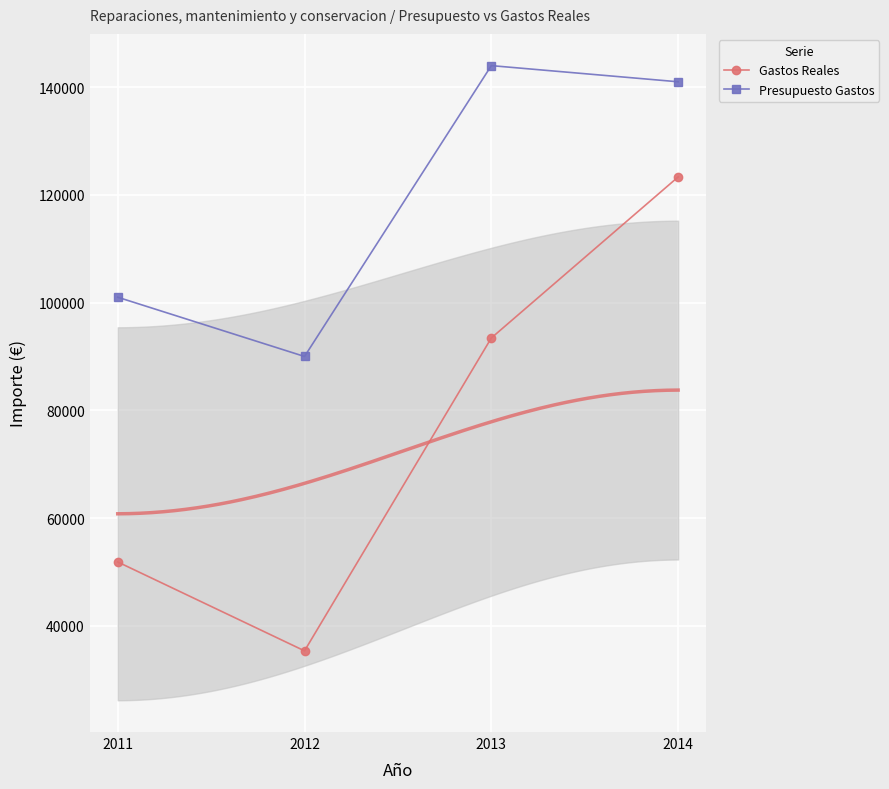

Reading right to left, what are all the values shown in this chart?

Gastos Reales: 2014=123329.6	2013=93432.9	2012=35344.2	2011=51850.3
Presupuesto Gastos: 2014=141000.0	2013=144000.0	2012=90000.0	2011=101000.0